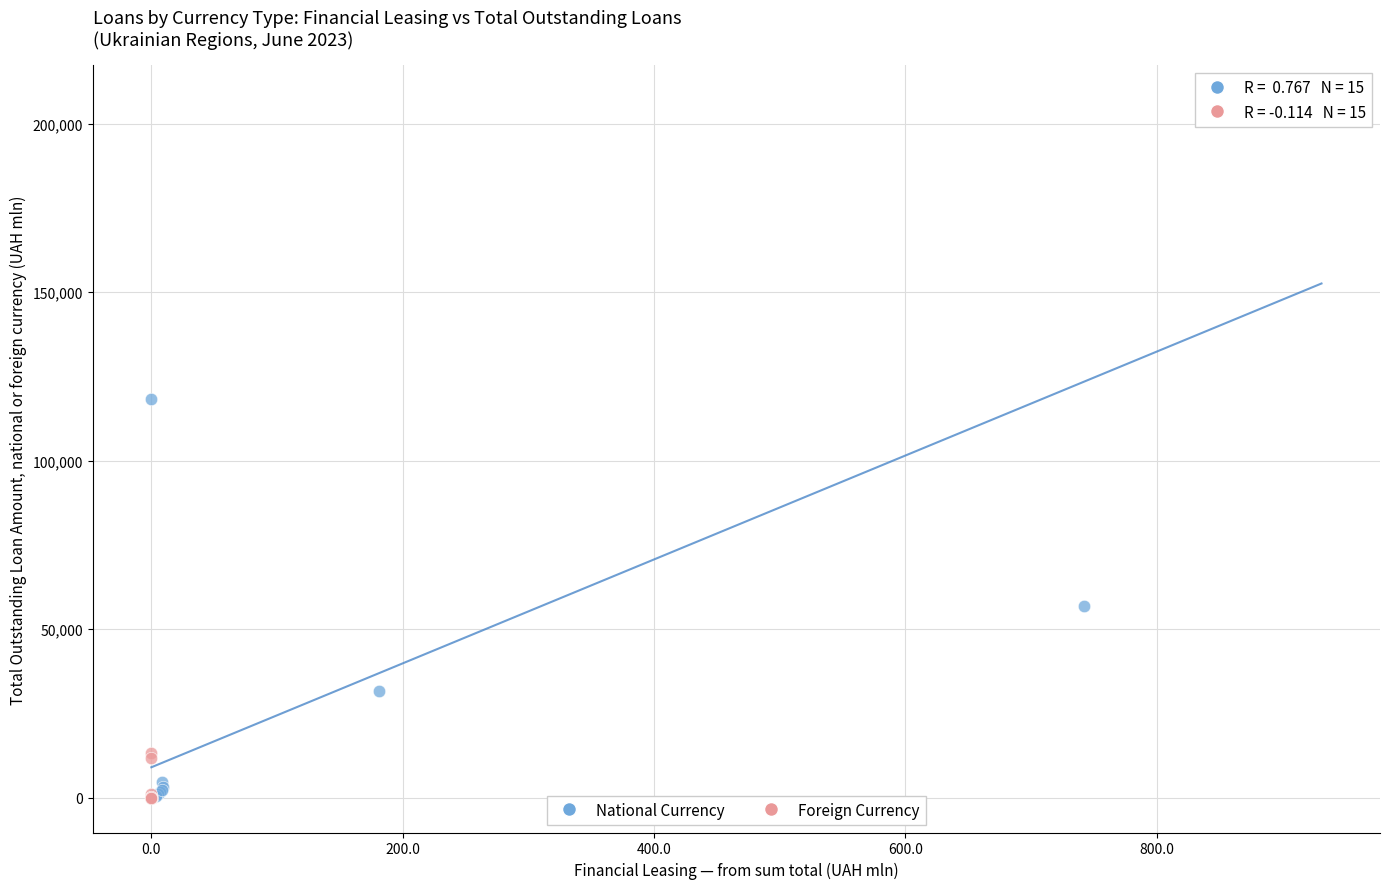

Which series has the largest Y range (max minus min)?

National Currency